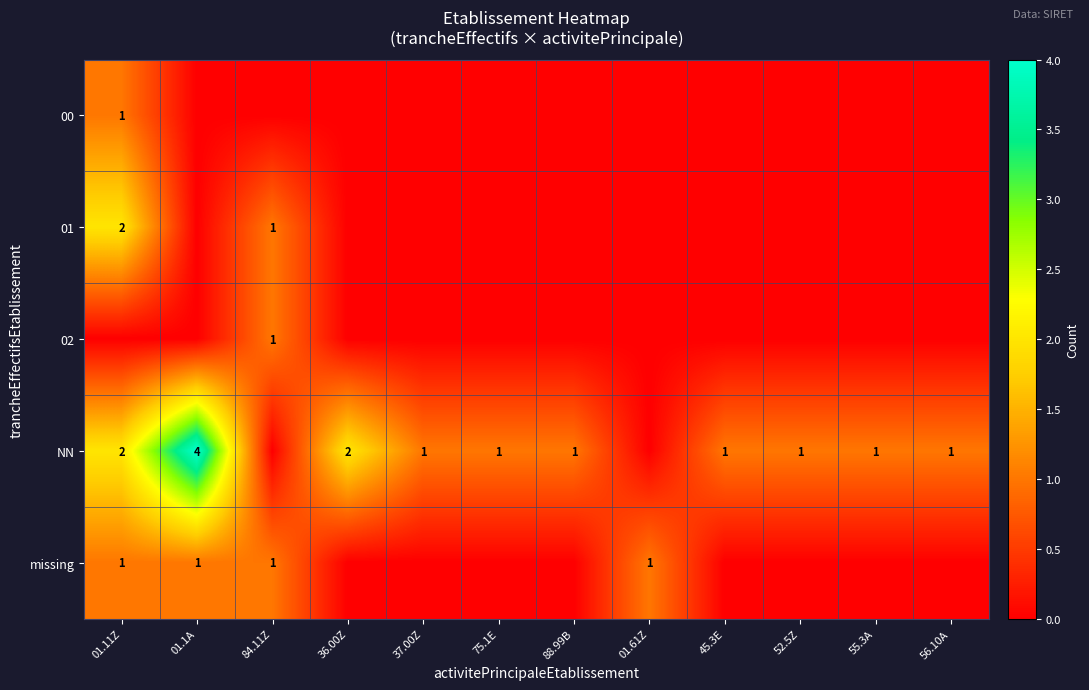

Is it true that missing equals 0 at 84.11Z?

False